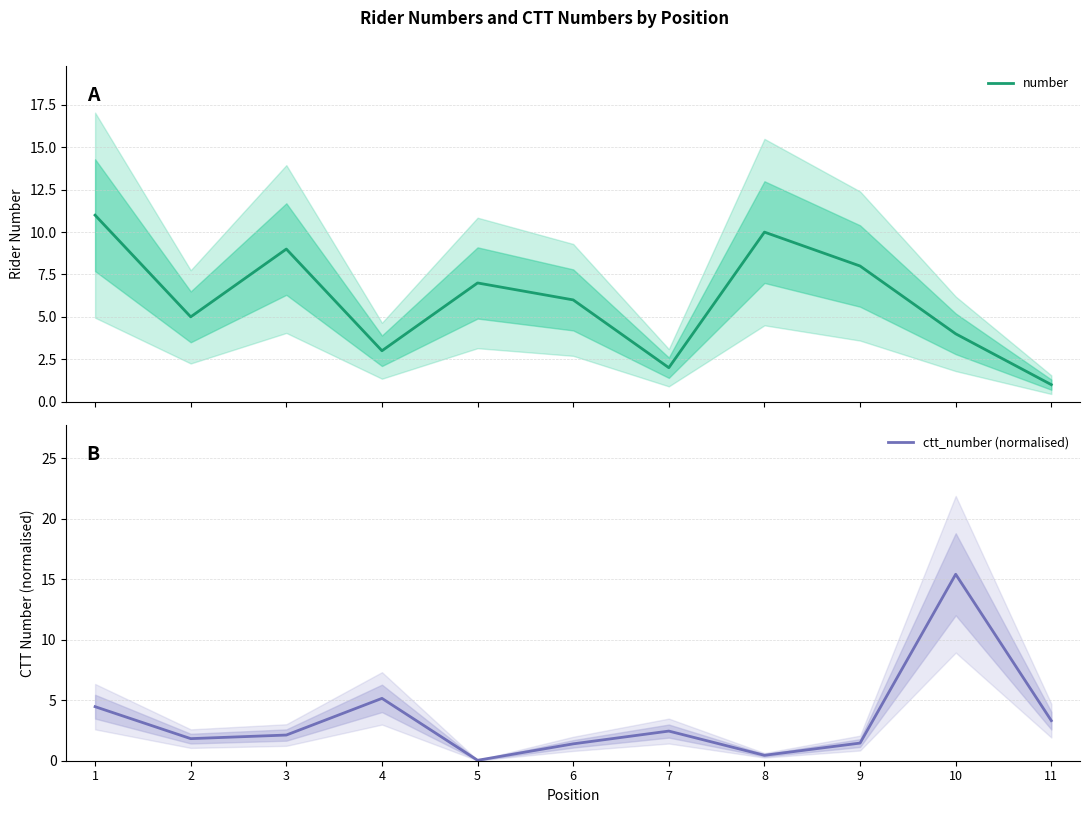

Which category has the lowest value across all series?

5